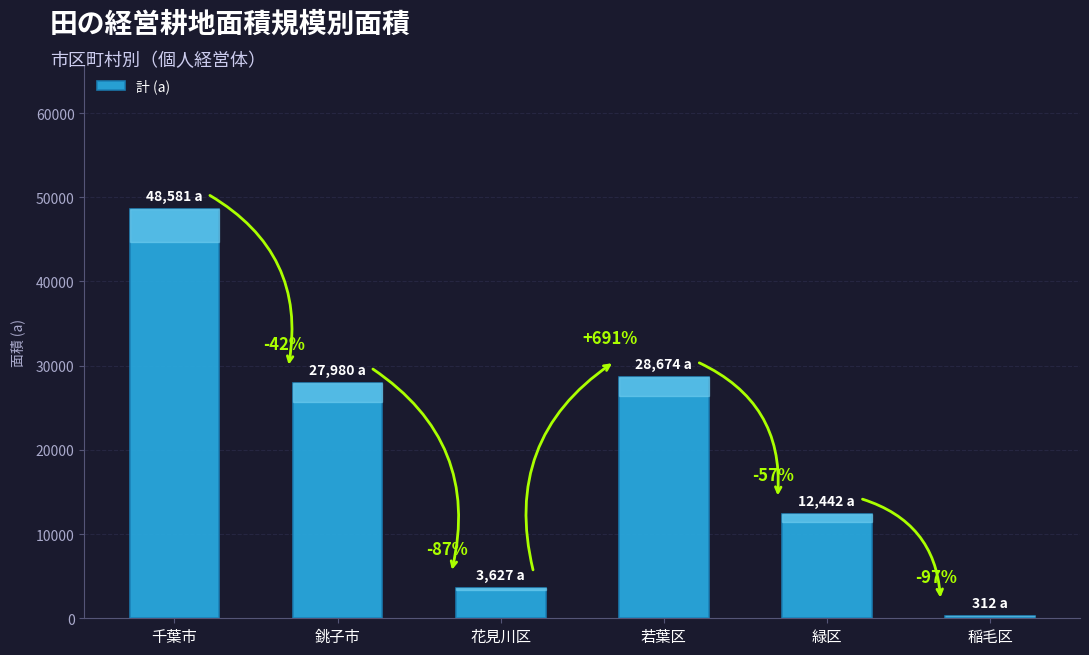

How many bars are there in total?

6